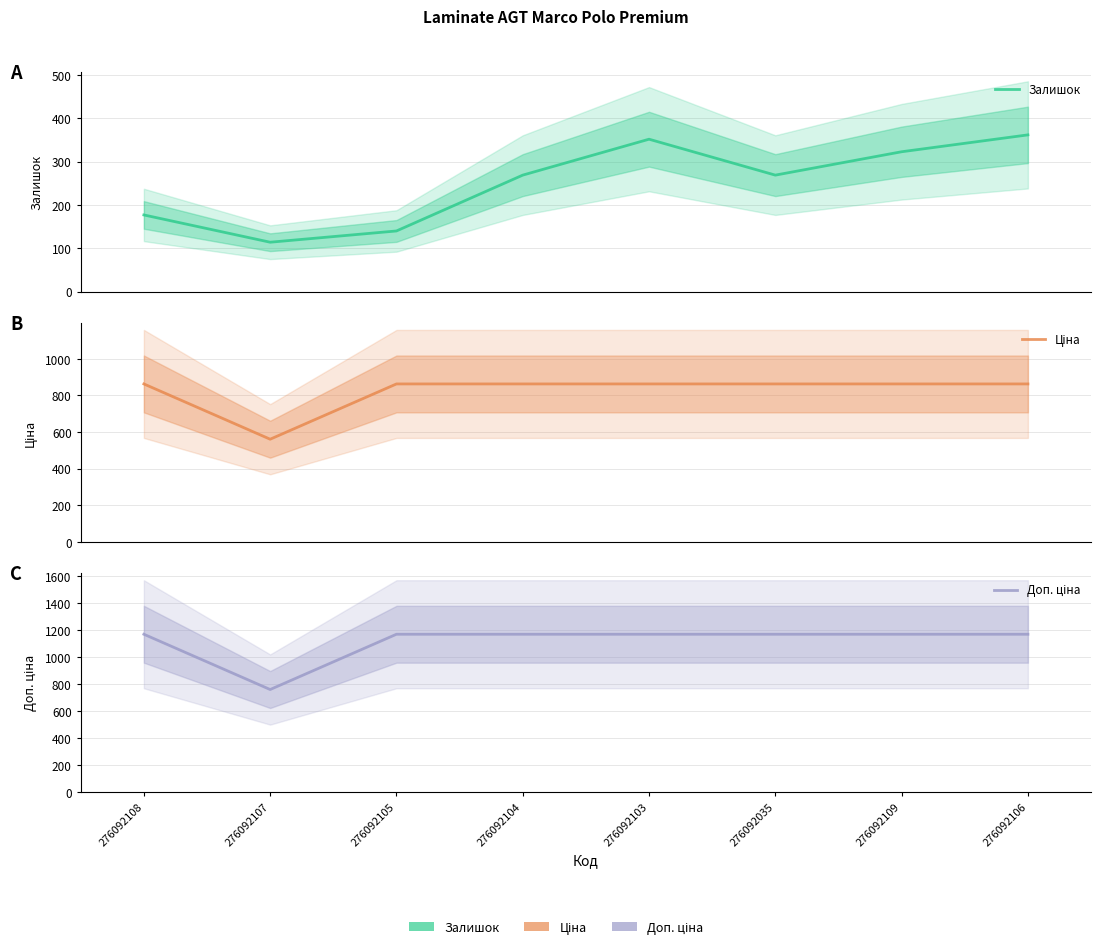

At which category is the sum across all series the highest?

276092106